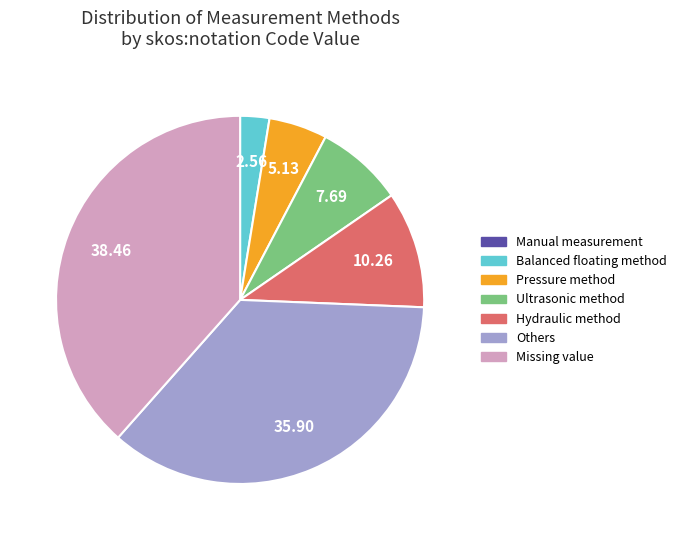

What is the largest slice in the pie chart?

Missing value